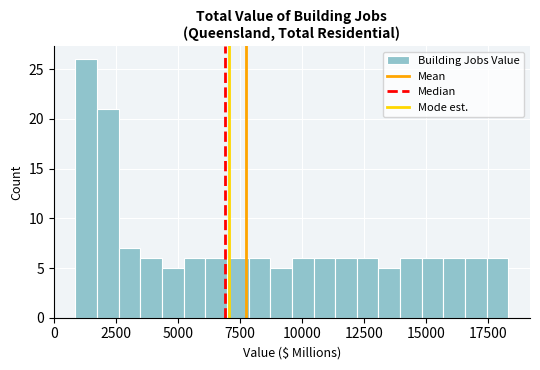

Read against the x-axis, roughly where is the centre of the tallest bar?

1500